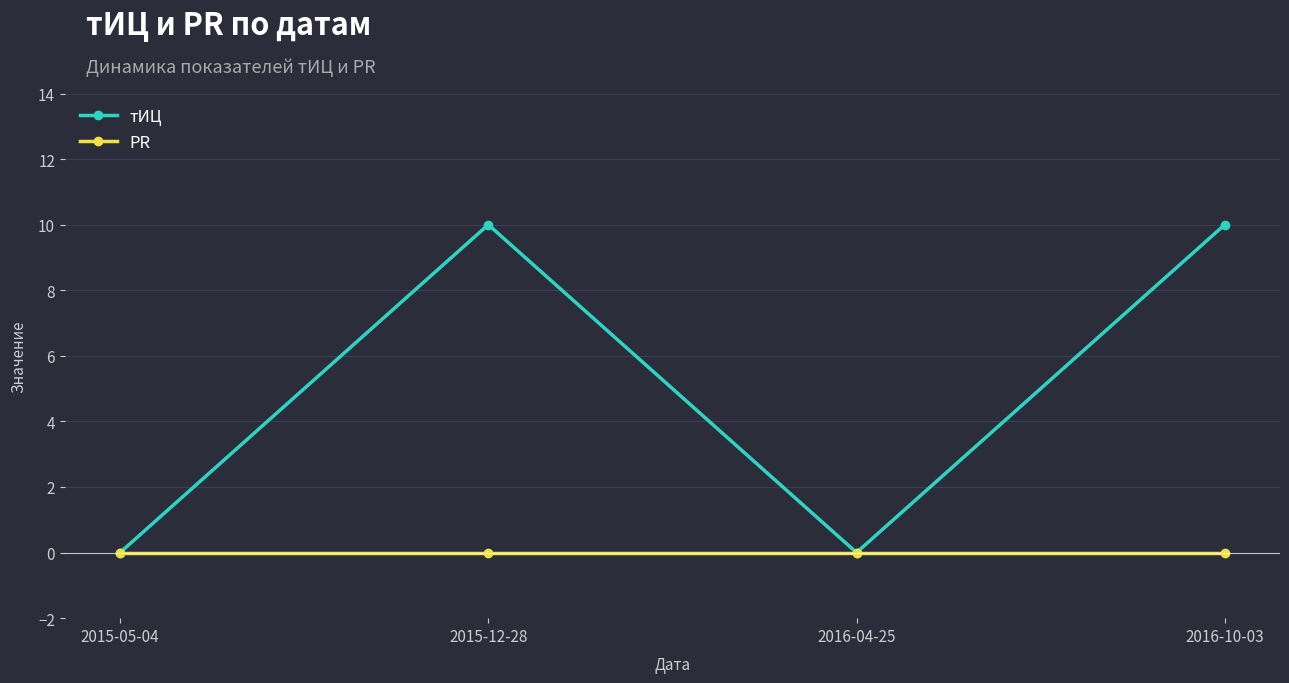

Reading right to left, what are all the values shown in this chart?

тИЦ: 2016-10-03=10	2016-04-25=0	2015-12-28=10	2015-05-04=0
PR: 2016-10-03=0	2016-04-25=0	2015-12-28=0	2015-05-04=0